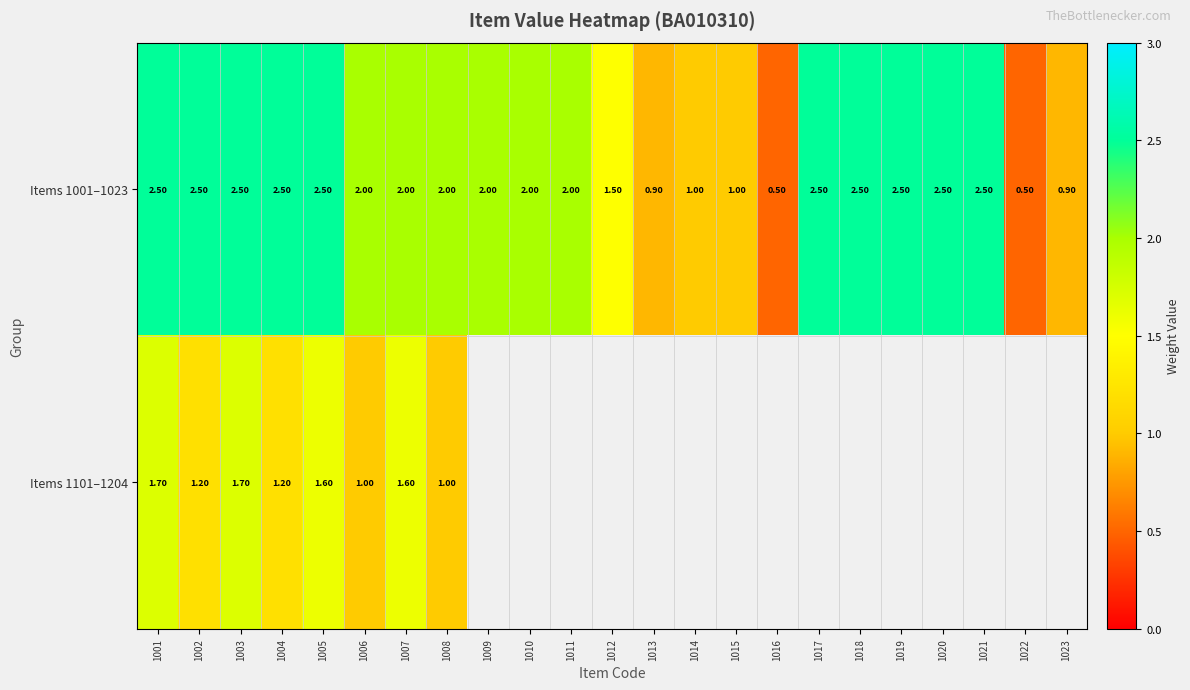

Is the value of Items 1101–1204 at 1001 greater than the value of Items 1001–1023 at 1011?

No